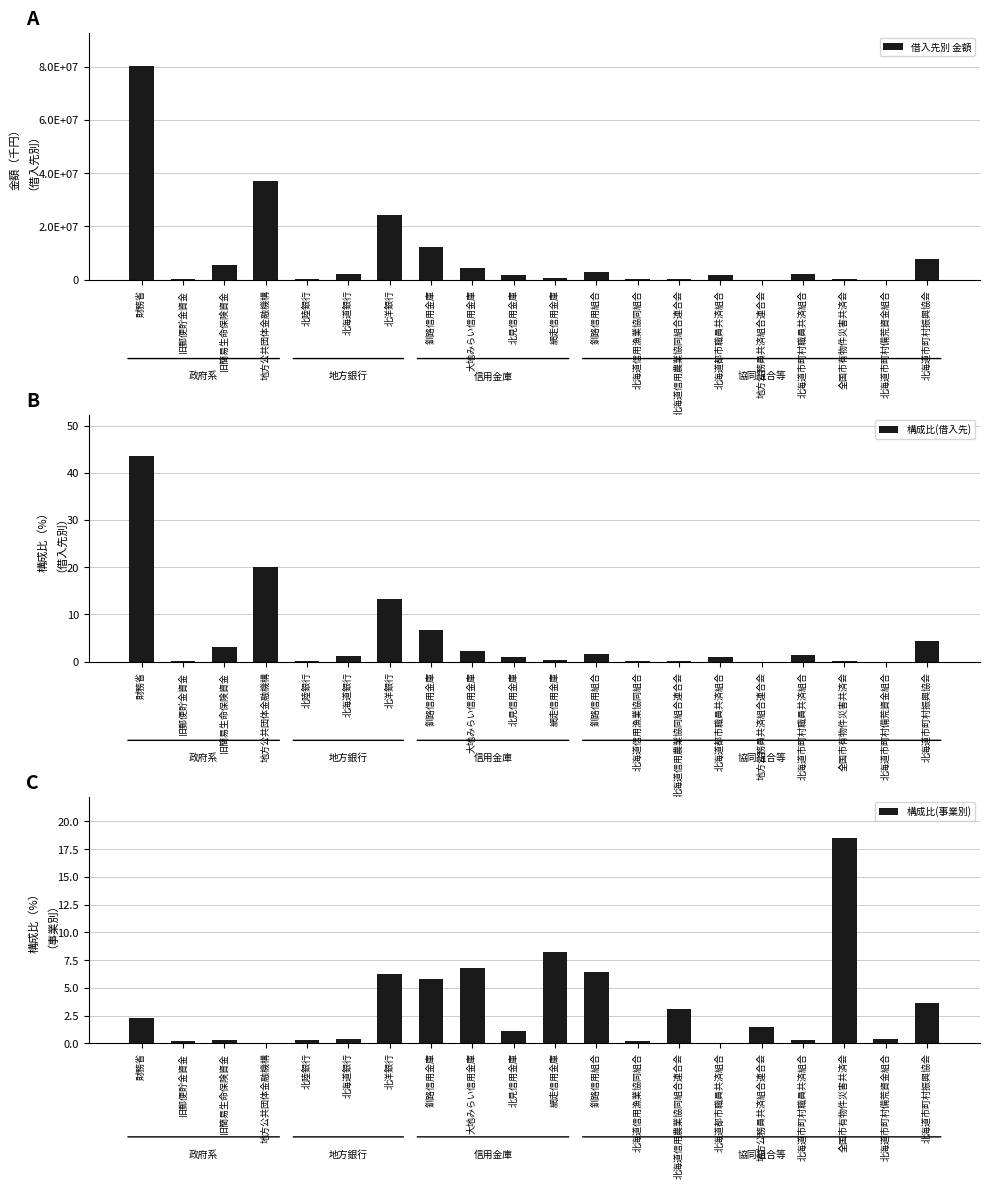

What is the sum of all 構成比(事業別) values?

65.6